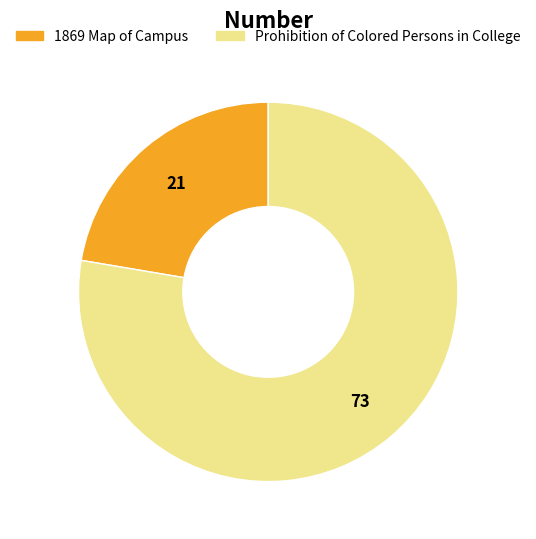

Rank the categories by value from highest to lowest.

Prohibition of Colored Persons in College, 1869 Map of Campus